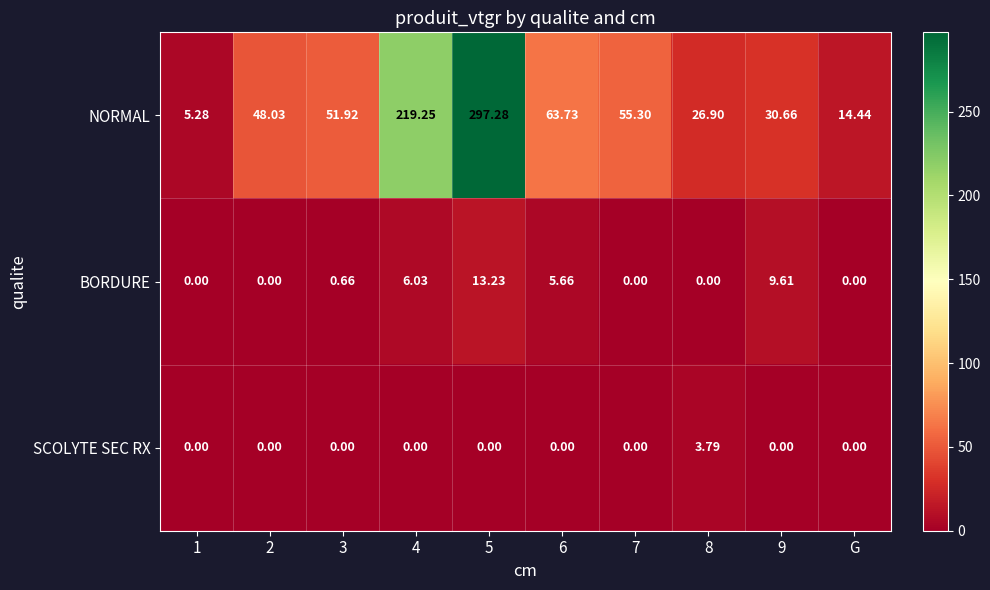

Which series has the largest total across all categories?

NORMAL